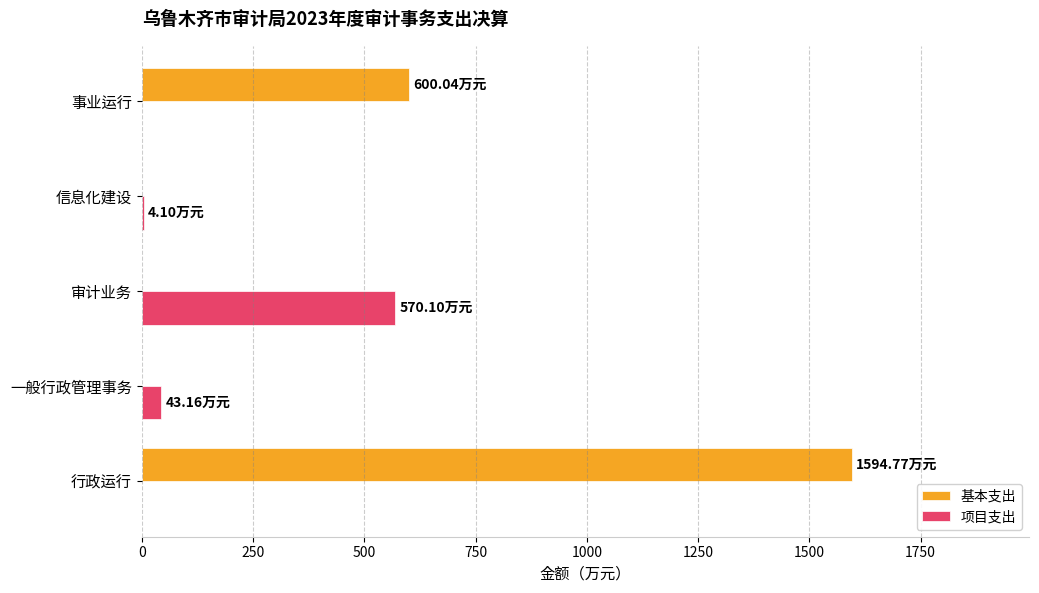

What is the sum of all 基本支出 values?

2194.8